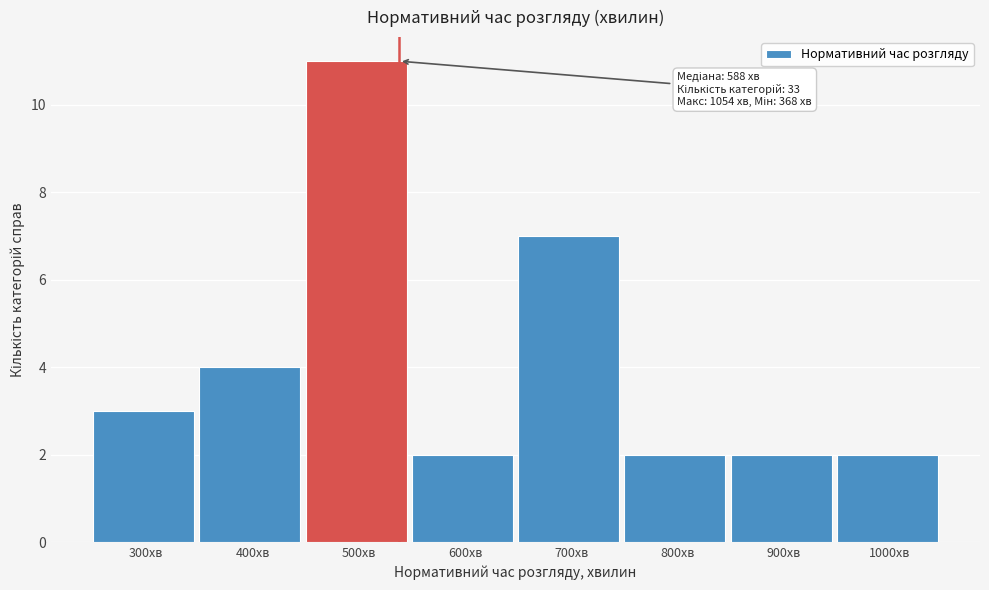

Reading left to right, extract all data points from this chart.

3	4	11	2	7	2	2	2